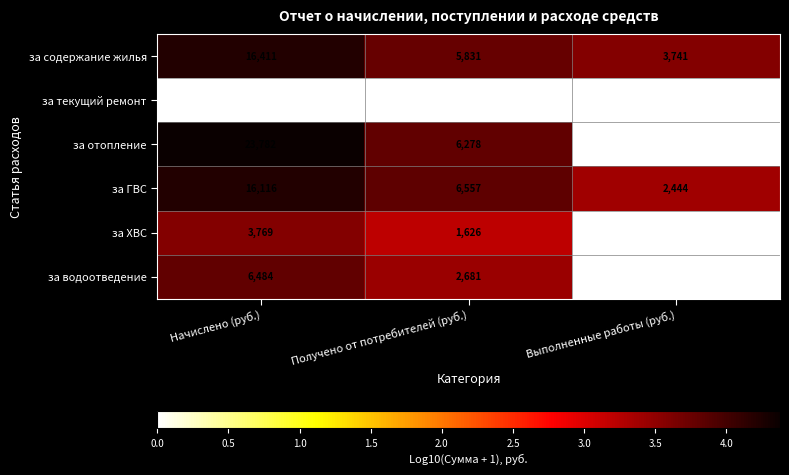

At which category is the sum across all series the highest?

Начислено (руб.)